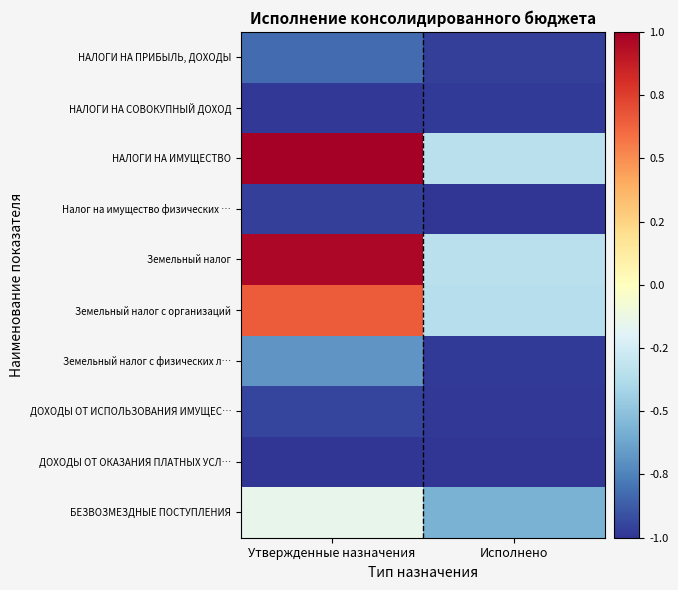

Which has a higher value, Утвержденные назначения or Исполнено?

Утвержденные назначения